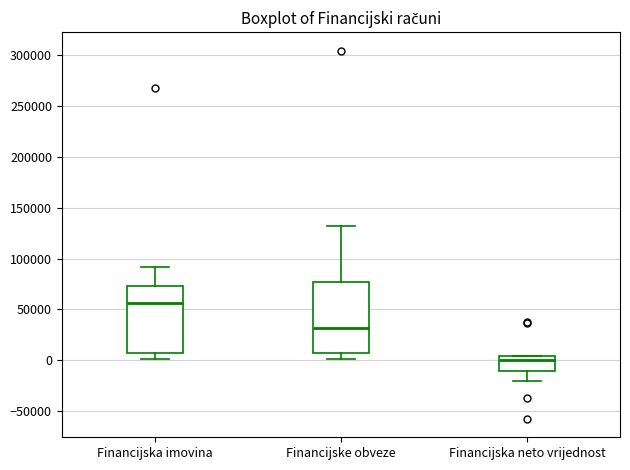

Where does the median line of the box for Financijske obveze sit on the y-axis? The values are not printed on the chart, so give them approximately, as read against the axis.

30000